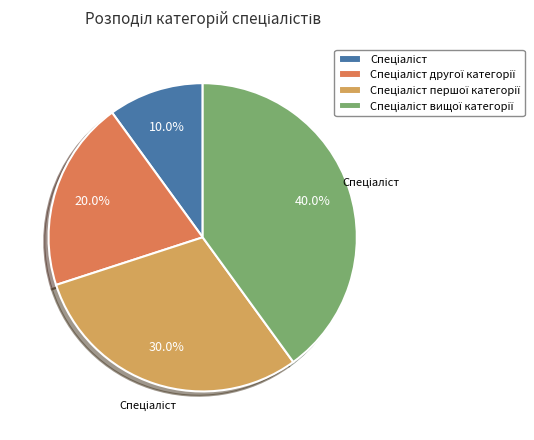

Is there any slice that represents more than half of the pie?

No